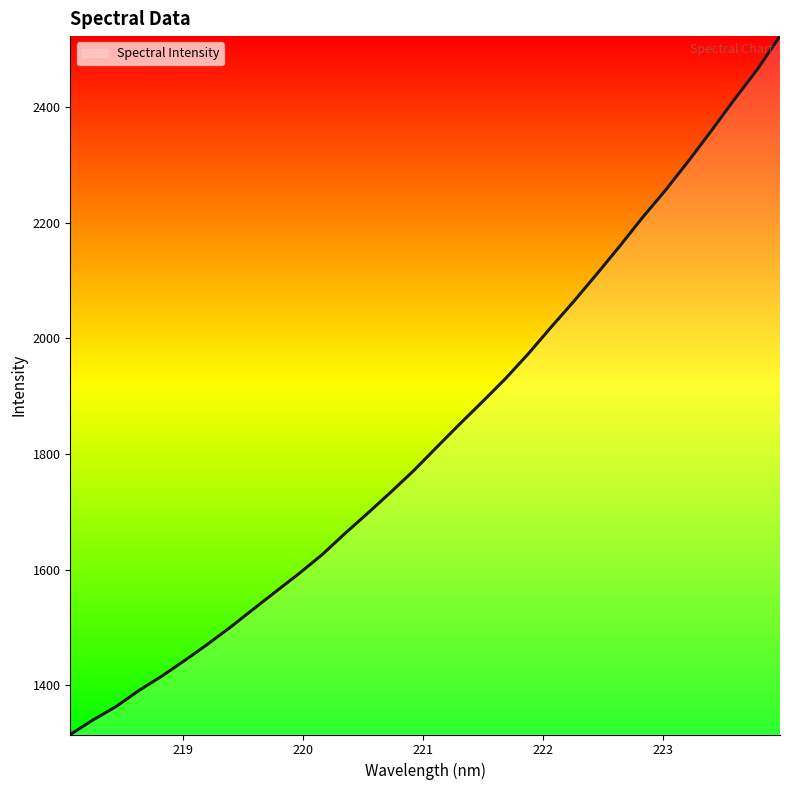

How many categories are shown in the chart?

32